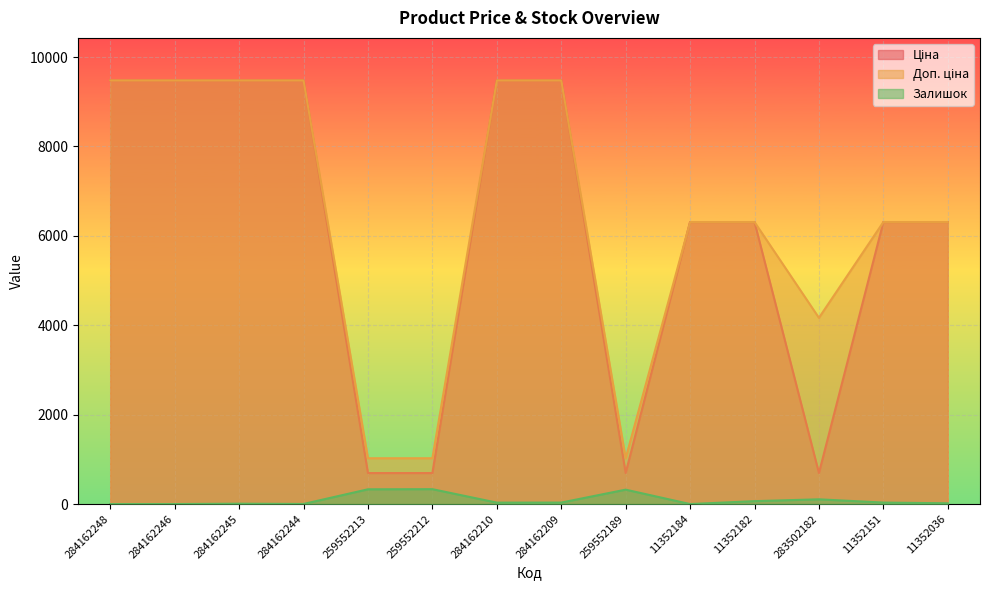

Reading left to right, list all the values displayed in this chart.

Ціна: 9480.1	9480.1	9480.1	9480.1	693.7	693.7	9480.1	9480.1	693.7	6308.8	6308.8	694.3	6308.8	6308.8
Доп. ціна: 9480.1	9480.1	9480.1	9480.1	1024.6	1024.6	9480.1	9480.1	1024.6	6308.8	6308.8	4165.6	6308.8	6308.8
Залишок: 0.0	0.0	8.0	2.0	330.0	333.0	32.0	33.0	322.0	0.0	65.0	106.0	33.0	17.0